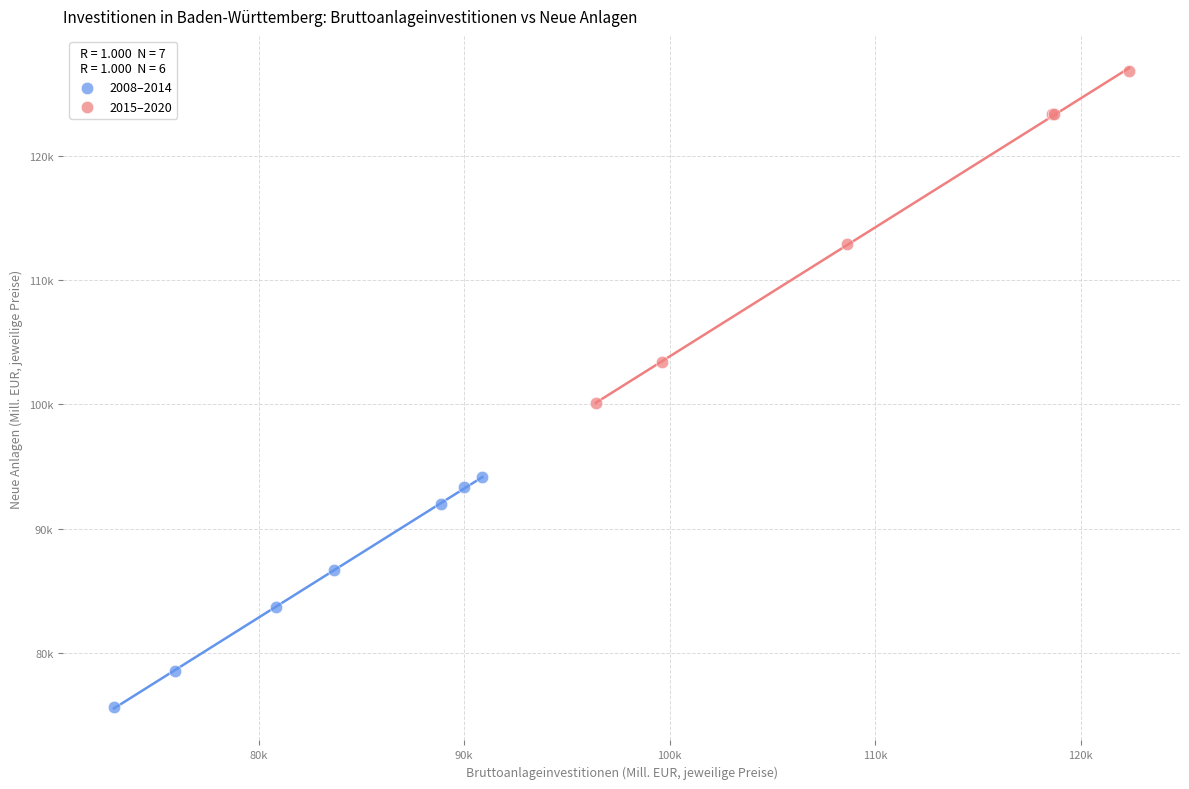

What are all the series names shown in the legend?

2008–2014, 2015–2020